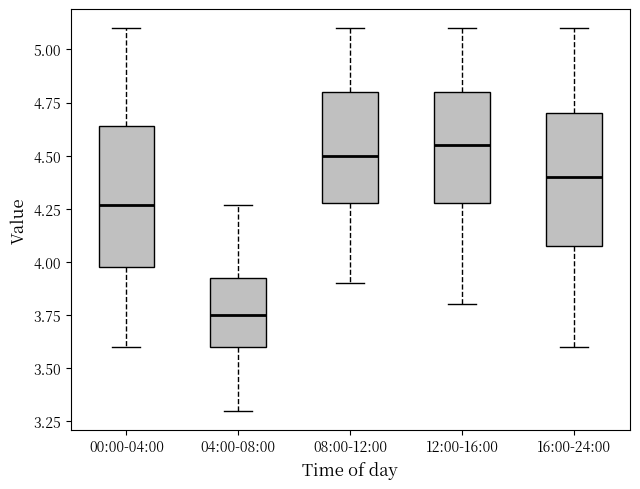

Reading left to right, read every box against the y-axis: the position of its median line, the range the box covers, and the ends of its whiskers. The values are not printed on the chart, so give them approximately, as read against the axis.

00:00-04:00: median 4.25, box 4.00 to 4.65, whiskers 3.60 to 5.10
04:00-08:00: median 3.75, box 3.60 to 3.95, whiskers 3.30 to 4.25
08:00-12:00: median 4.50, box 4.30 to 4.80, whiskers 3.90 to 5.10
12:00-16:00: median 4.55, box 4.30 to 4.80, whiskers 3.80 to 5.10
16:00-24:00: median 4.40, box 4.10 to 4.70, whiskers 3.60 to 5.10